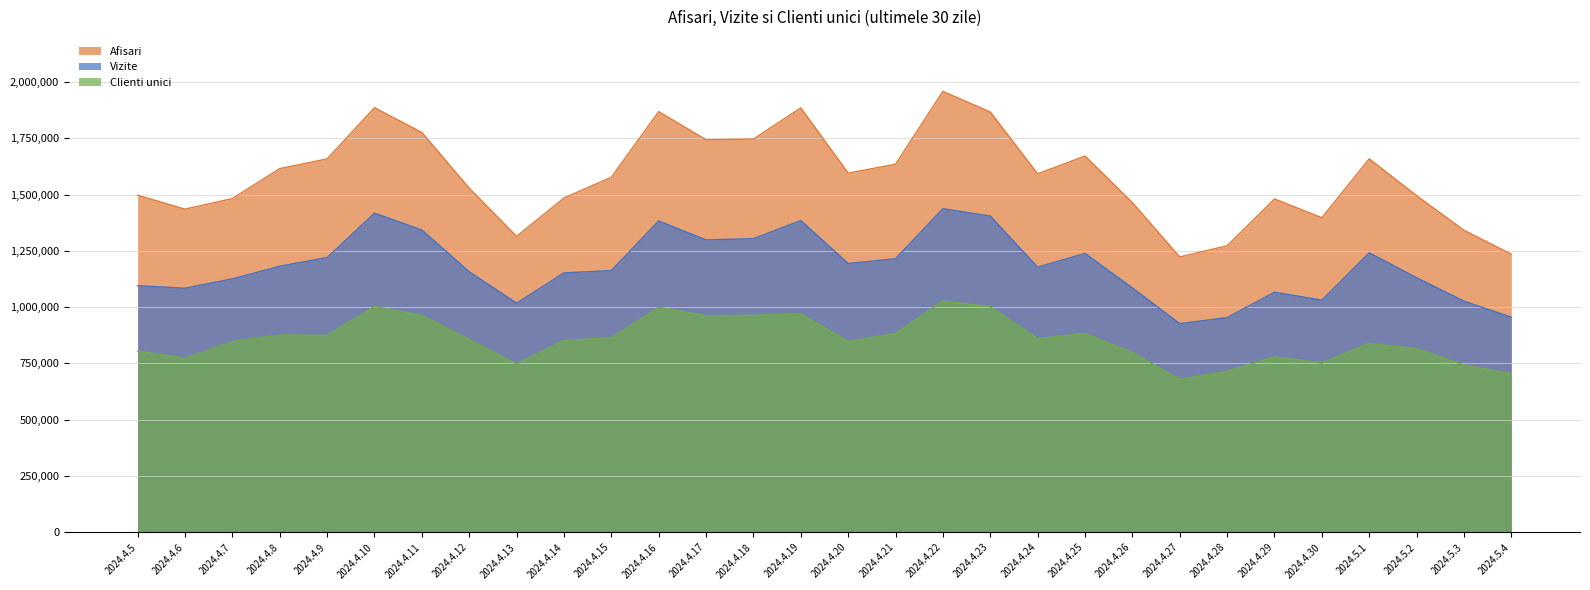

Which series has the largest total across all categories?

Afisari